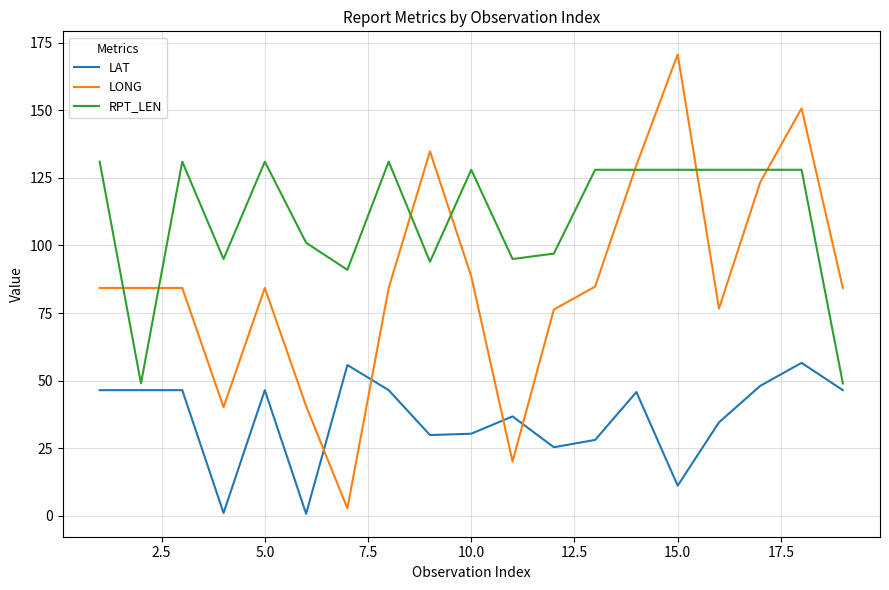

Which series has the largest total across all categories?

RPT_LEN